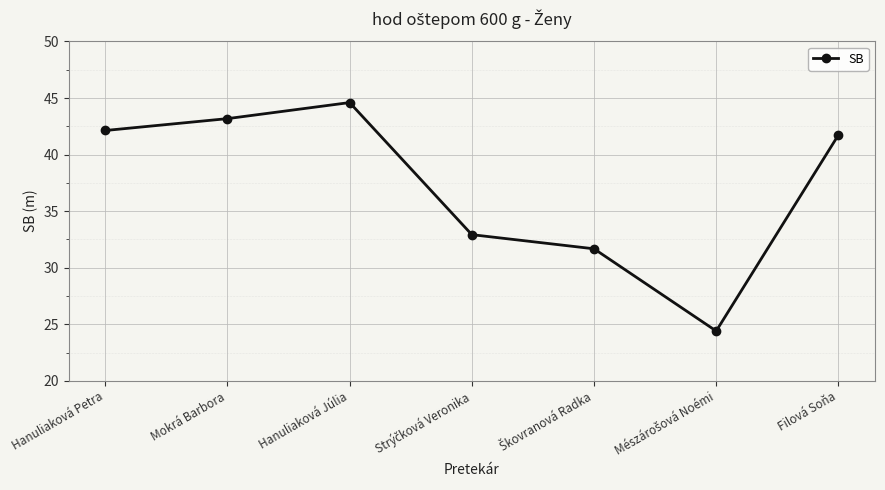

Approximately how many times larger is the value at Hanuliaková Júlia compared to Hanuliaková Petra?

1.1